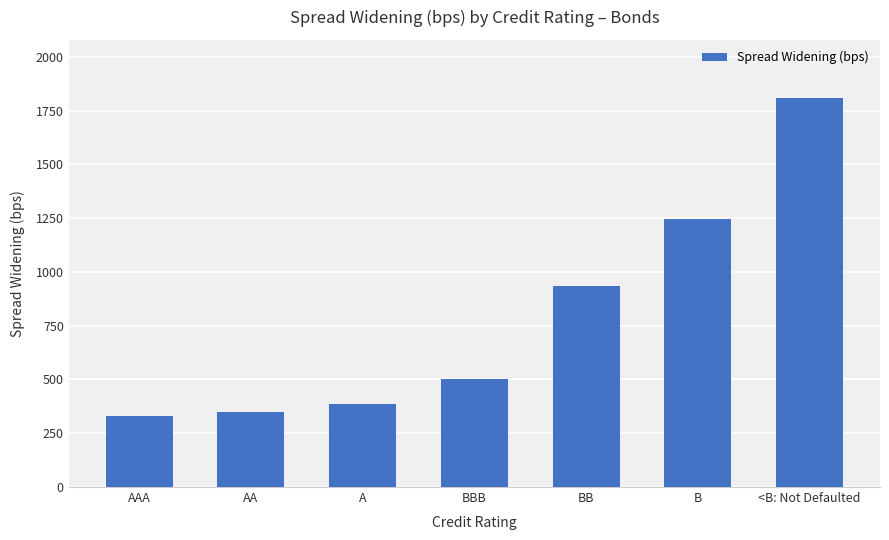

How many data points are less than 500?

3